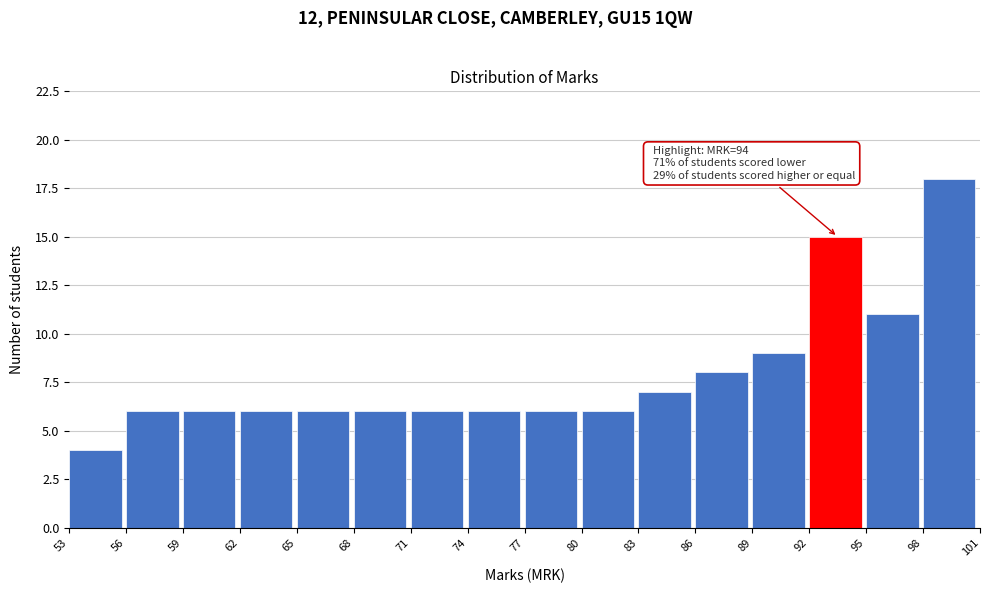

Over which range of the x-axis is the bar tallest?

98 to 101